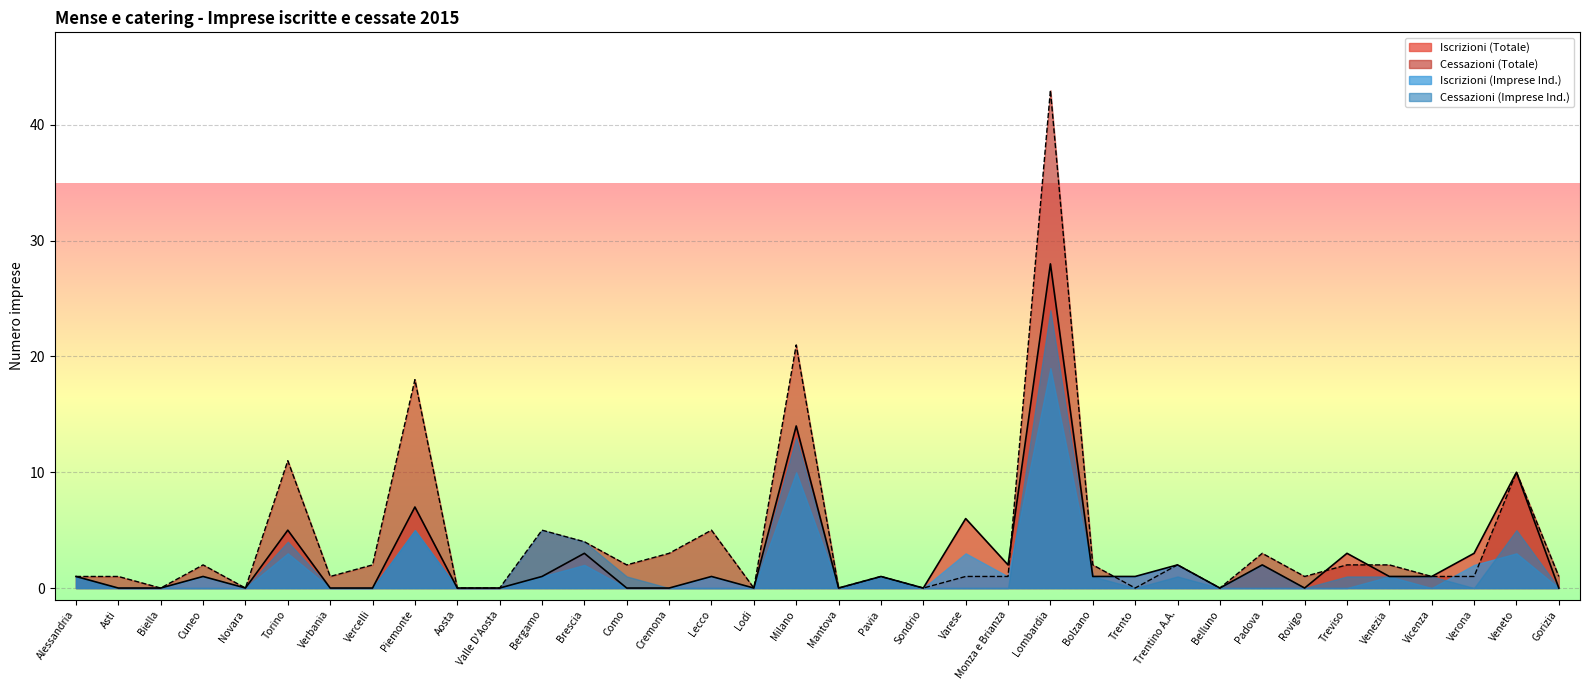

How many interior local peaks does the Iscrizioni (Totale) series have?

13